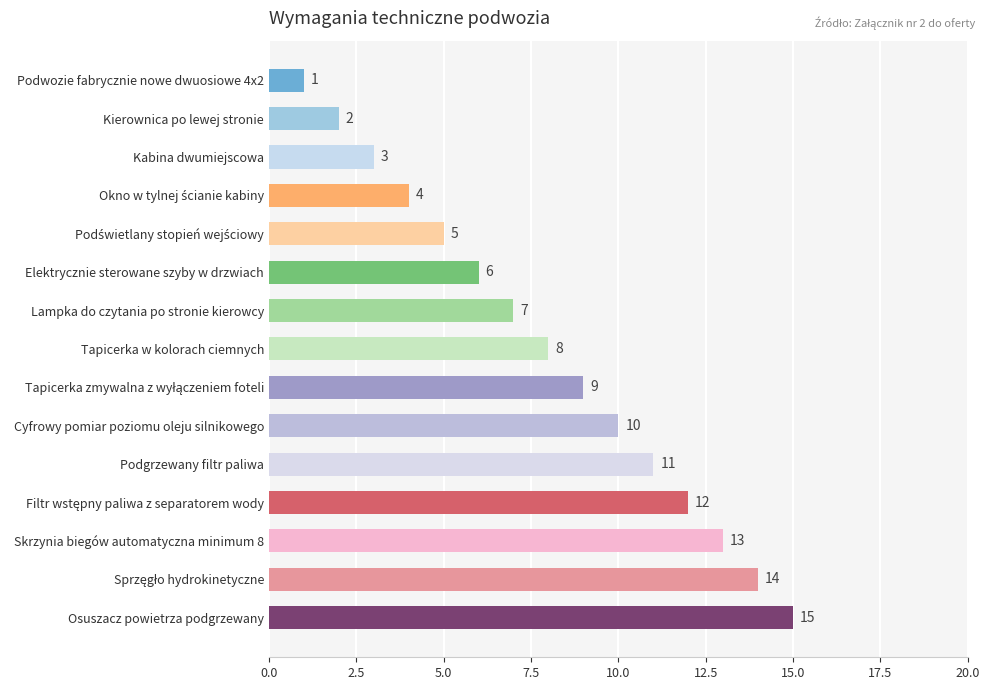

What is the maximum value shown in the chart?

15